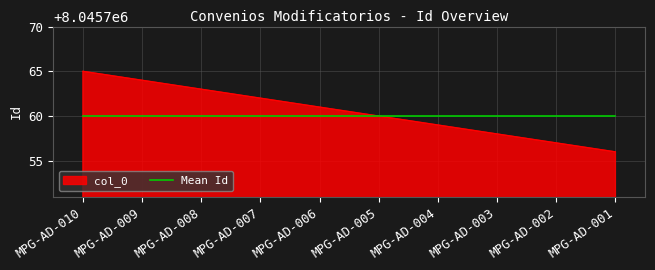

What is the greatest value displayed?

8045765